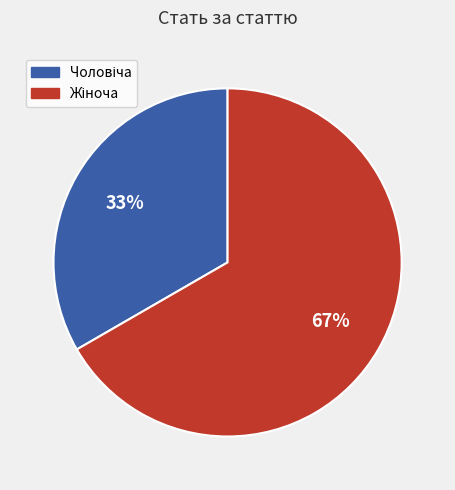

To the nearest percent, what is the average slice percentage?

50%